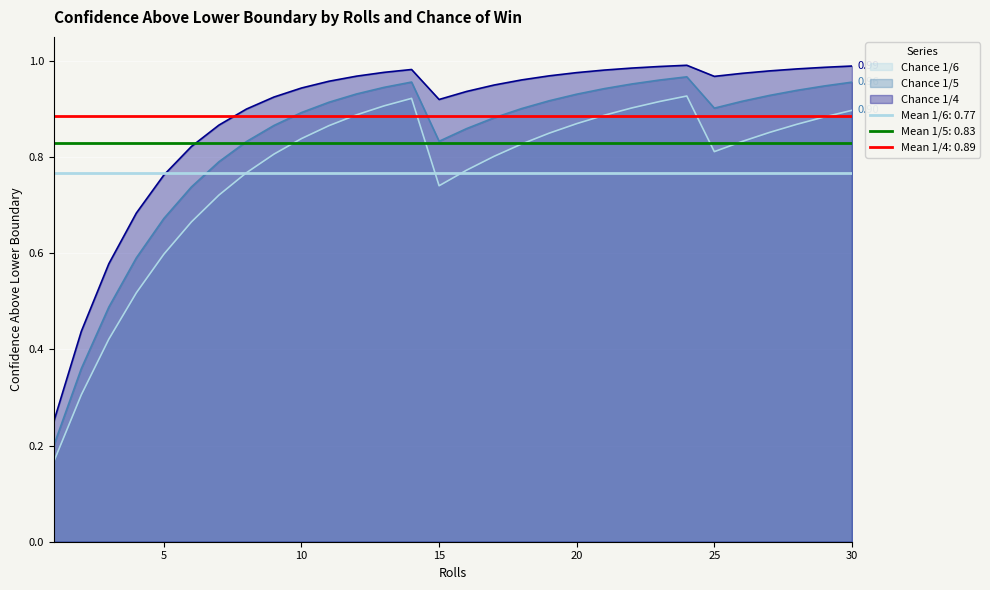

True or false: Chance 1/5 and Chance 1/4 cross at least once.

False